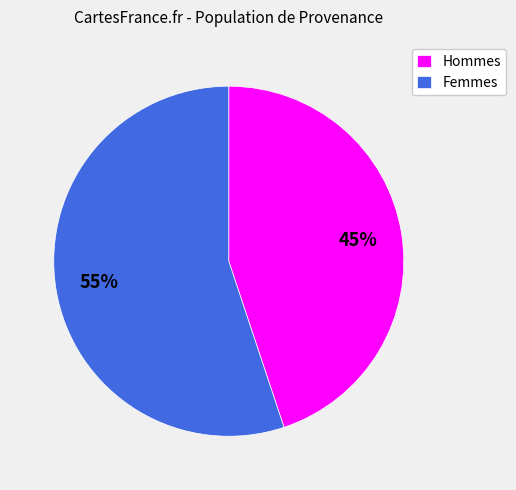

Do Hommes and Femmes together represent more than half of the pie?

Yes